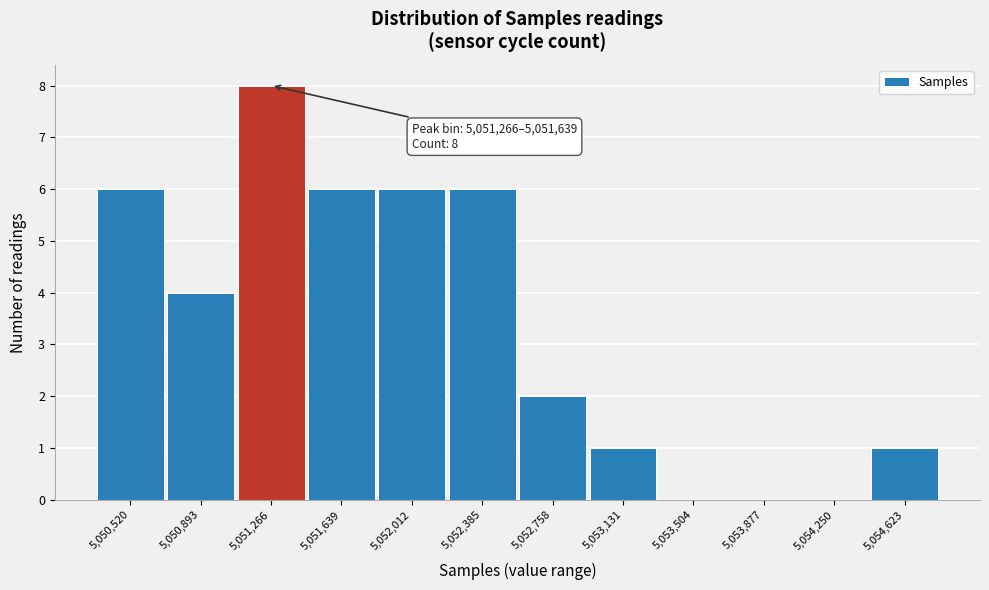

Reading left to right, what are all the values shown in this chart?

5,050,520=6	5,050,893=4	5,051,266=8	5,051,639=6	5,052,012=6	5,052,385=6	5,052,758=2	5,053,131=1	5,053,504=0	5,053,877=0	5,054,250=0	5,054,623=1